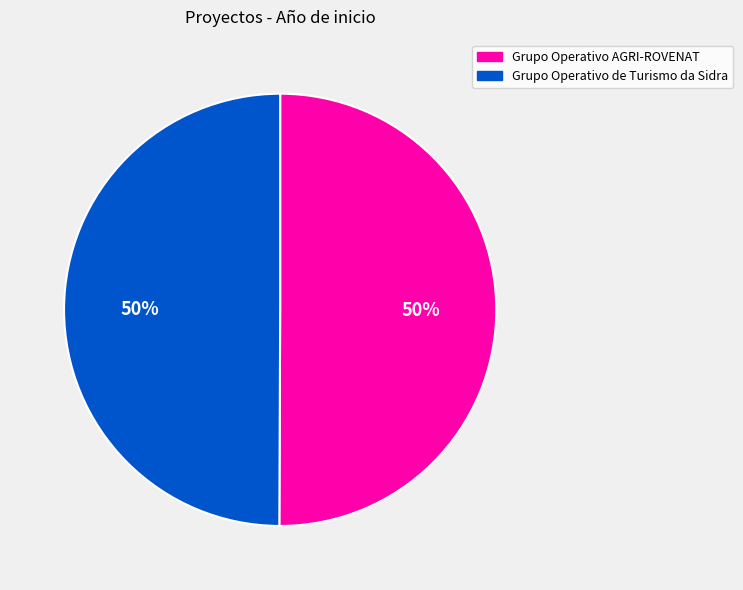

How many segments does this pie chart have?

2